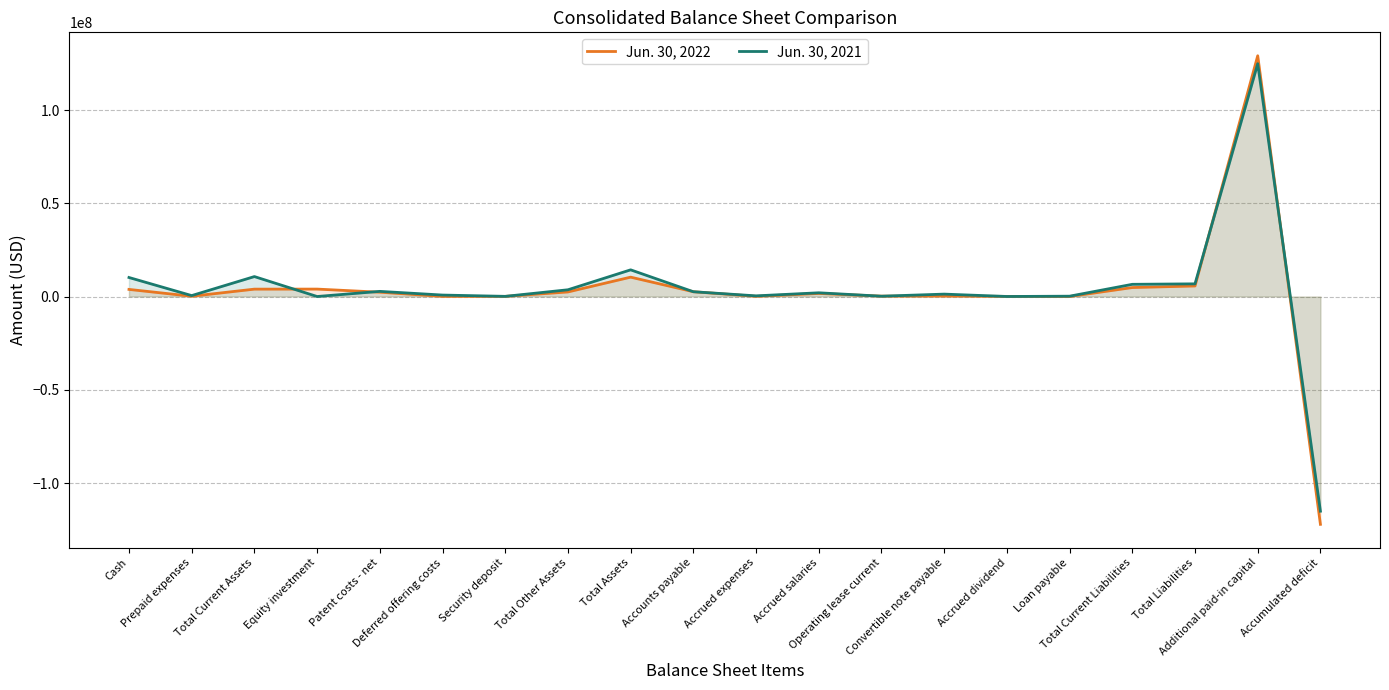

List the series in order of their overall mean, highest first.

Jun. 30, 2021, Jun. 30, 2022